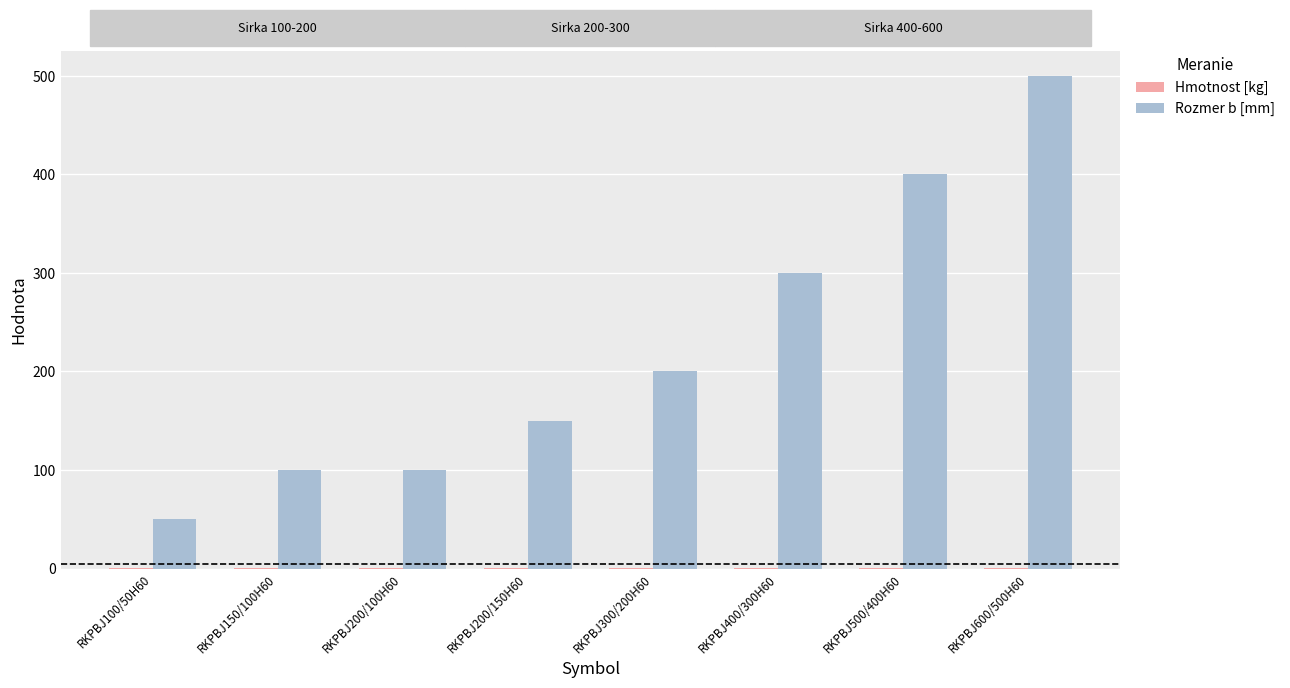

At how many categories does at least one series exceed 63?

7